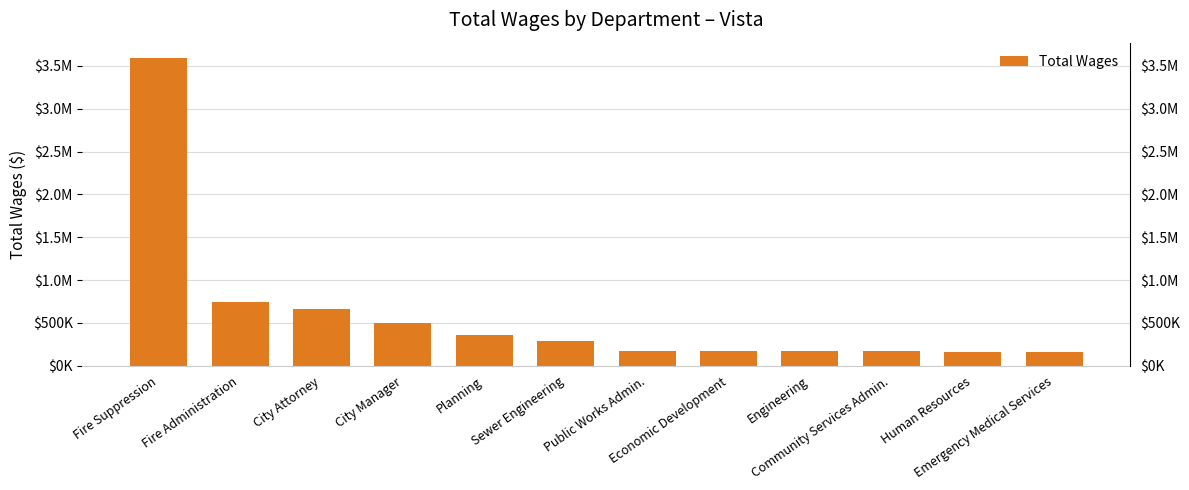

What position from the left is Human Resources?

11